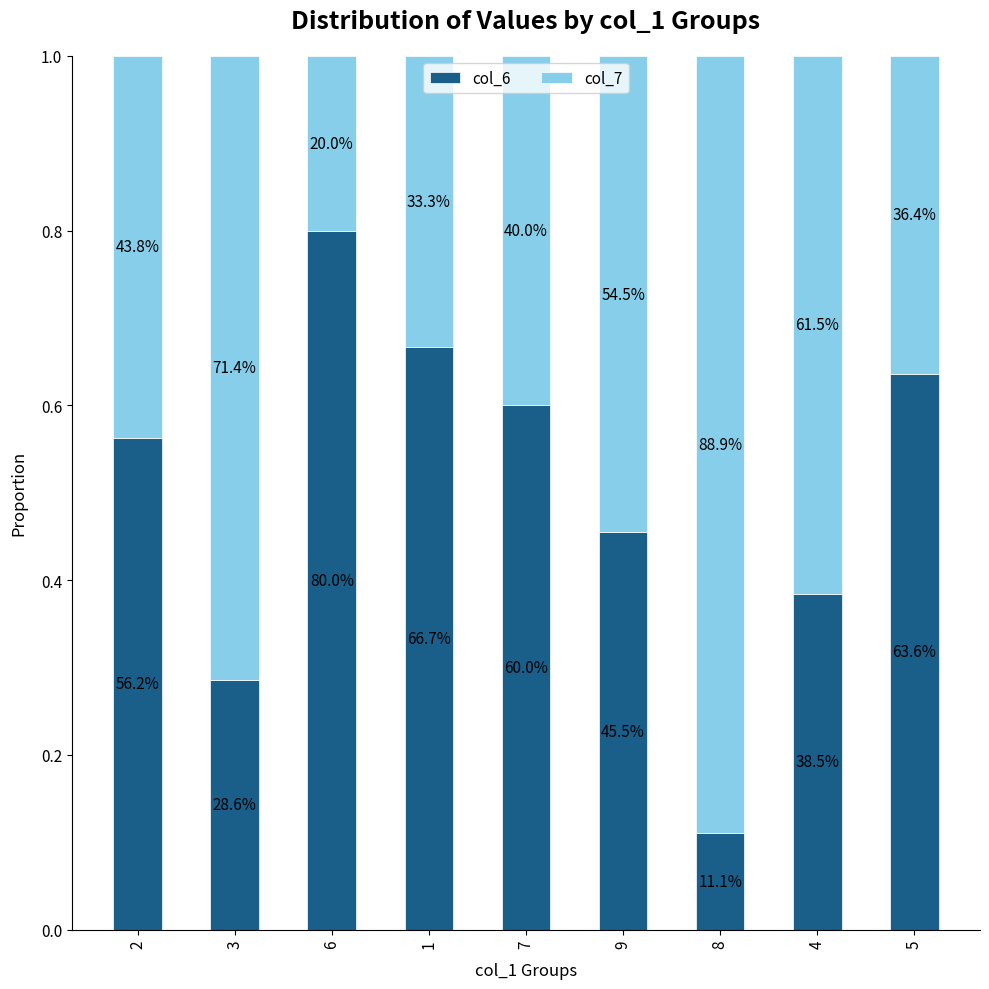

What is the label of the 6th bar from the left?

9